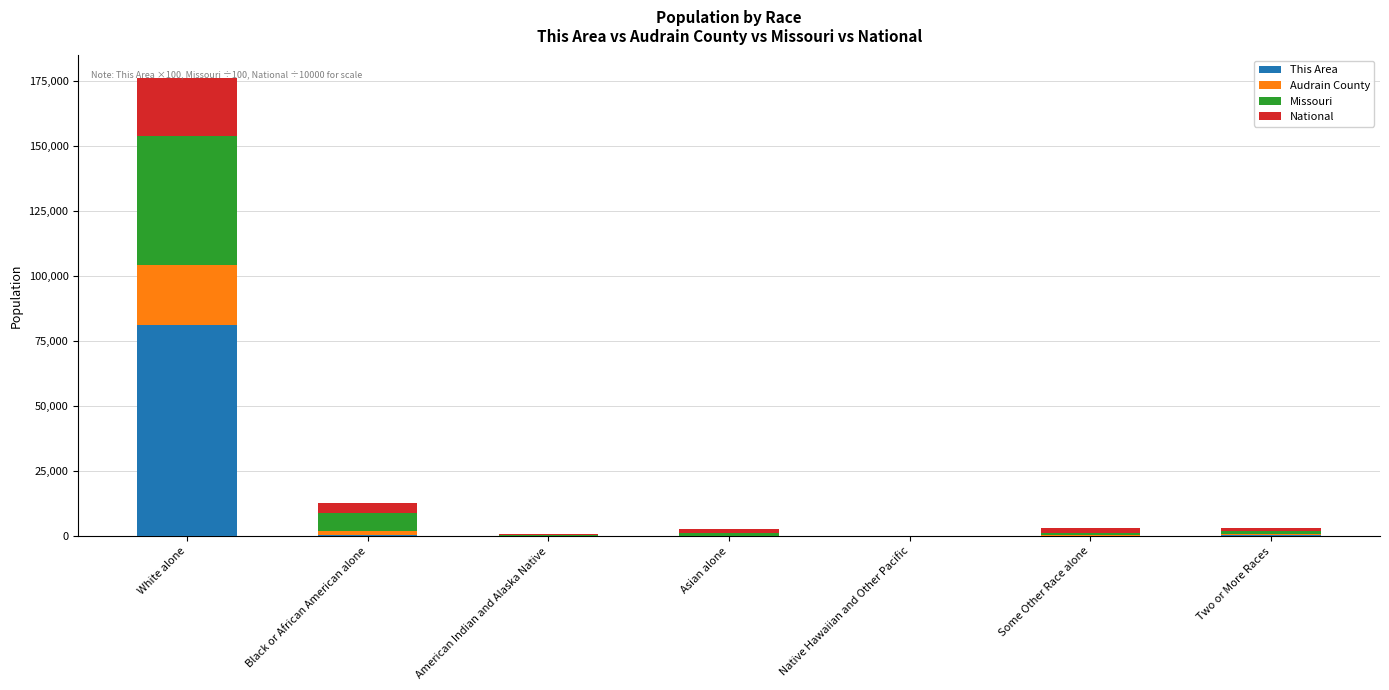

Which category has the highest value in the This Area series?

White alone